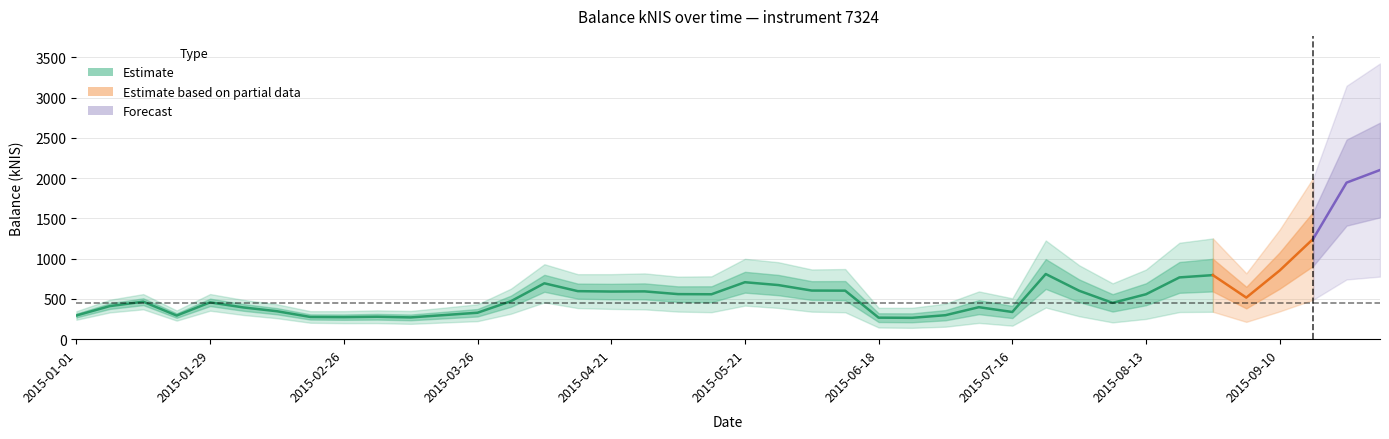

Rank the categories by value from highest to lowest.

2015-10-01, 2015-09-24, 2015-09-17, 2015-09-10, 2015-07-23, 2015-08-27, 2015-08-20, 2015-05-21, 2015-04-08, 2015-05-28, 2015-06-04, 2015-06-11, 2015-07-30, 2015-04-16, 2015-04-30, 2015-04-21, 2015-05-07, 2015-08-13, 2015-05-14, 2015-09-03, 2015-04-02, 2015-01-15, 2015-01-29, 2015-08-06, 2015-01-08, 2015-07-09, 2015-02-05, 2015-02-12, 2015-07-16, 2015-03-26, 2015-03-19, 2015-07-02, 2015-01-01, 2015-01-22, 2015-03-04, 2015-02-19, 2015-02-26, 2015-03-12, 2015-06-18, 2015-06-25